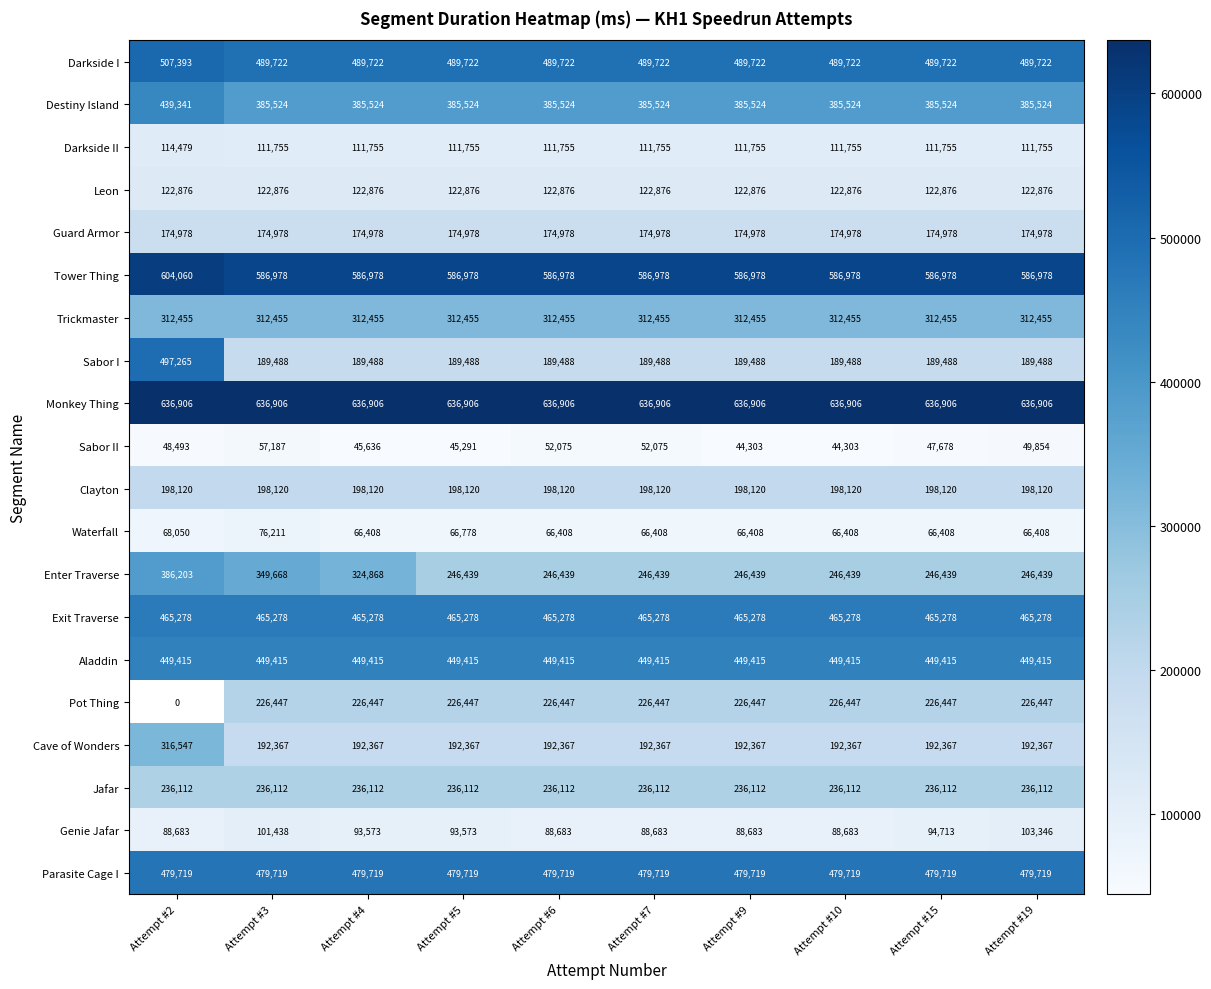

What is the maximum value shown in the chart?

636906.0